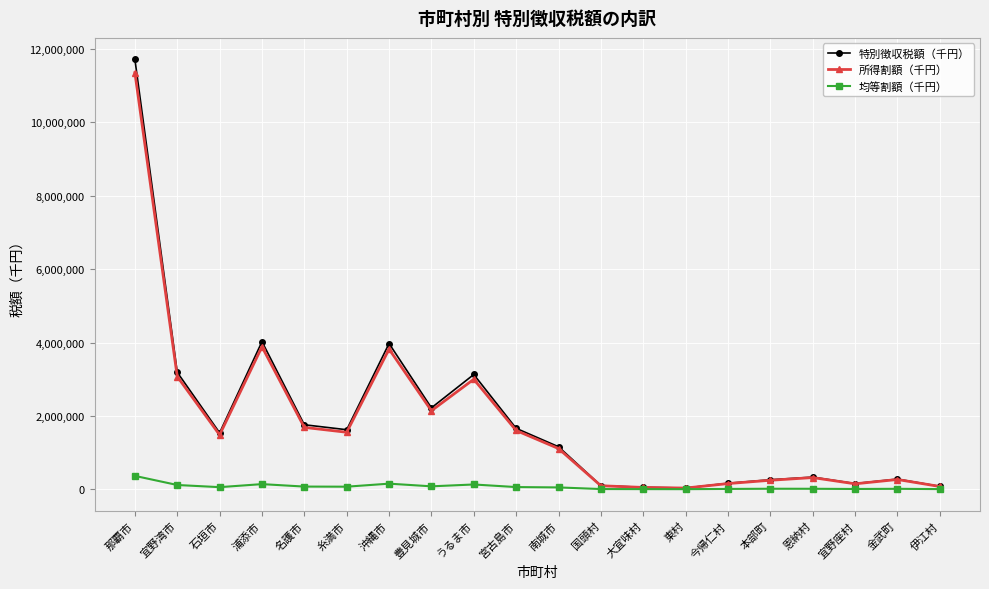

What is the difference between the maximum and minimum values in the 均等割額（千円） series?

361665